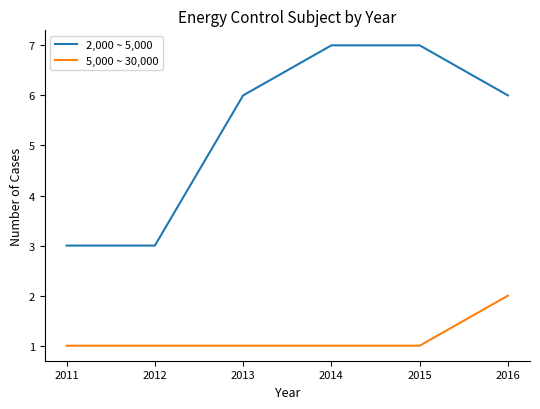

What is the difference between the highest and lowest values at 2016?

4